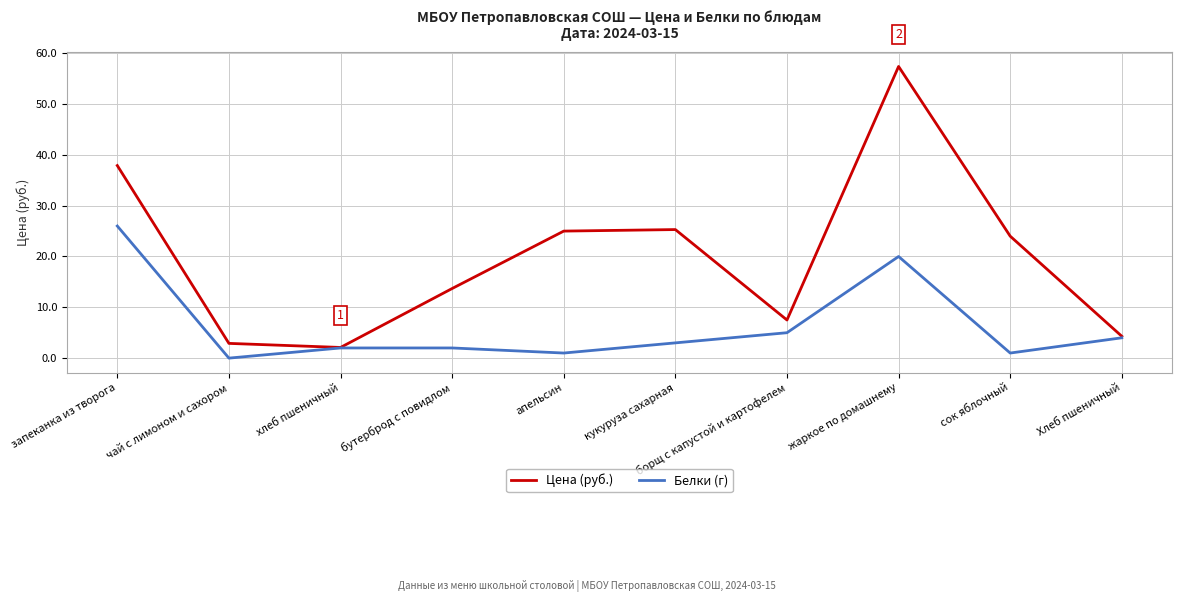

What is the difference between the Белки (г) values at чай с лимоном и сахором and бутерброд с повидлом?

2.0